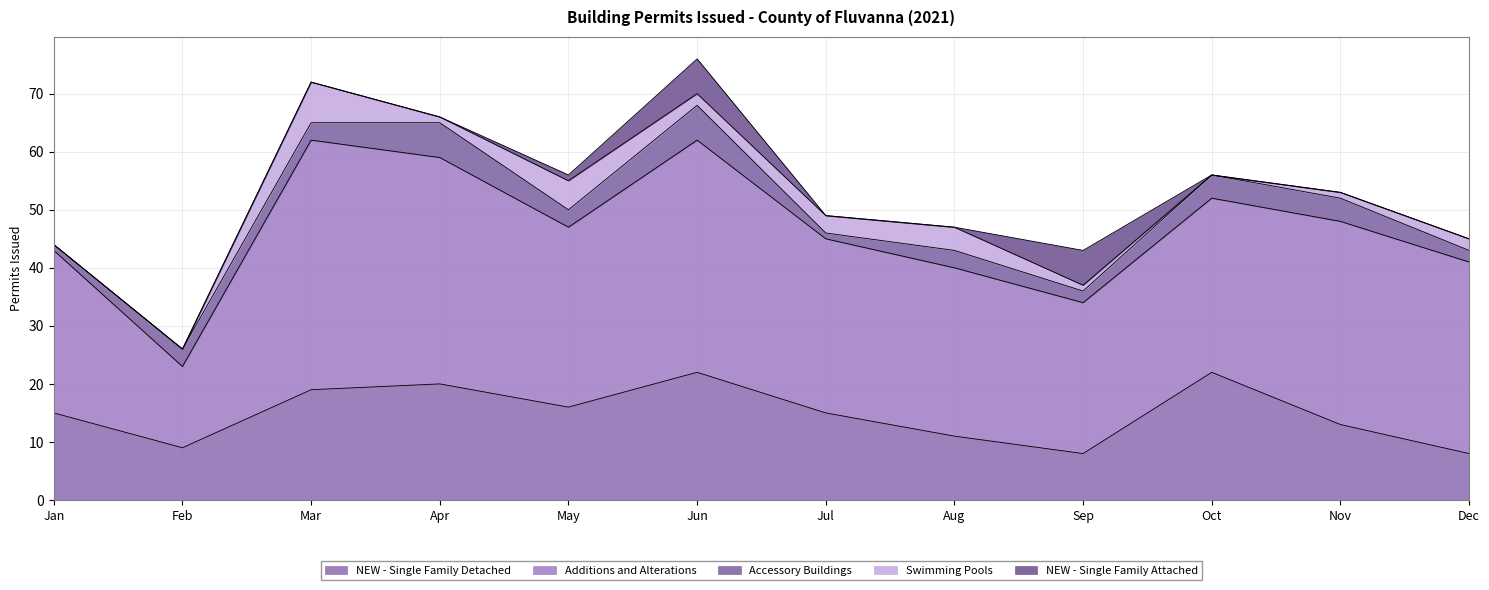

What is the approximate value of Additions and Alterations at Jul?

30